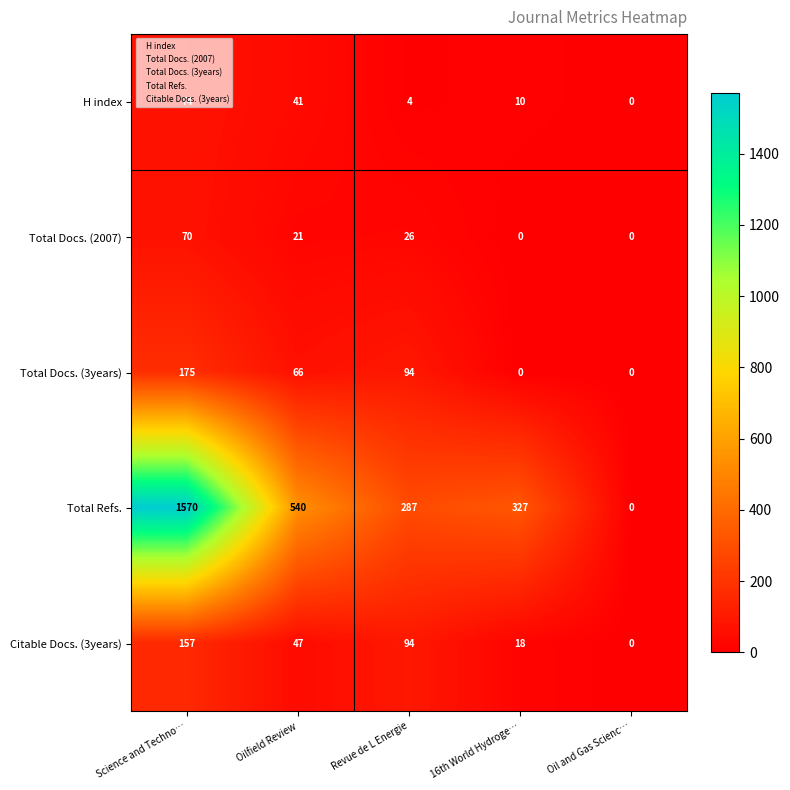

Which category has the highest value across all series?

Science and Techno…